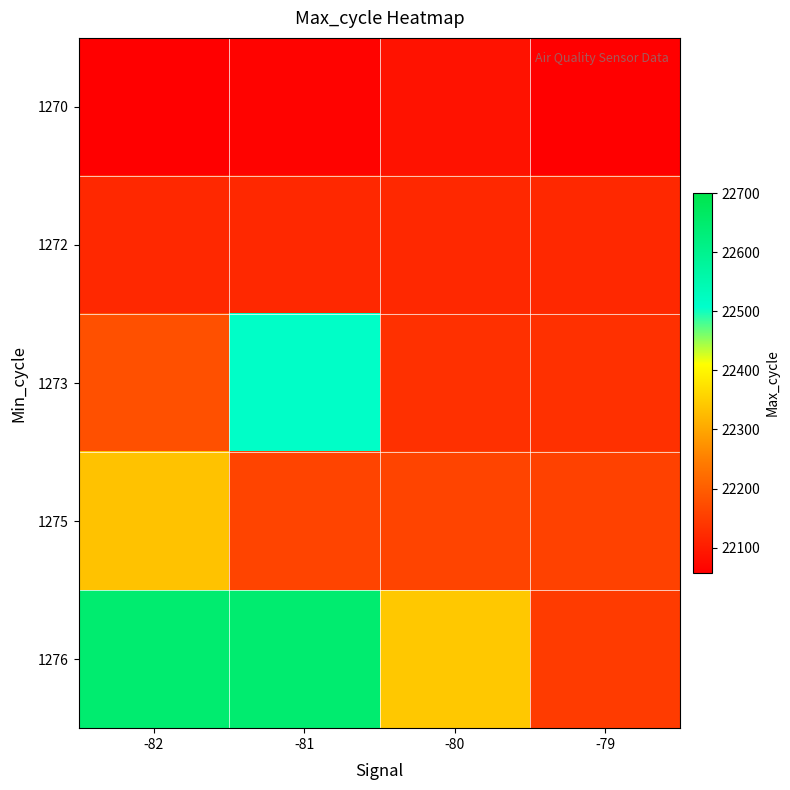

Between -81 and -82, which is larger?

-81